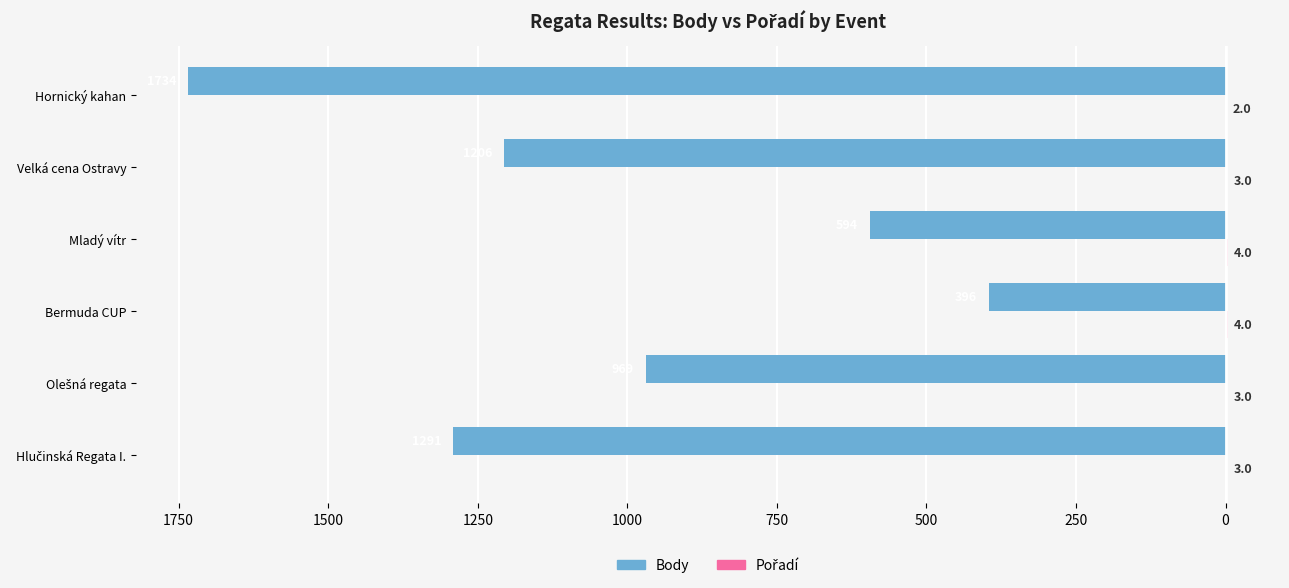

How many groups of bars are there?

6